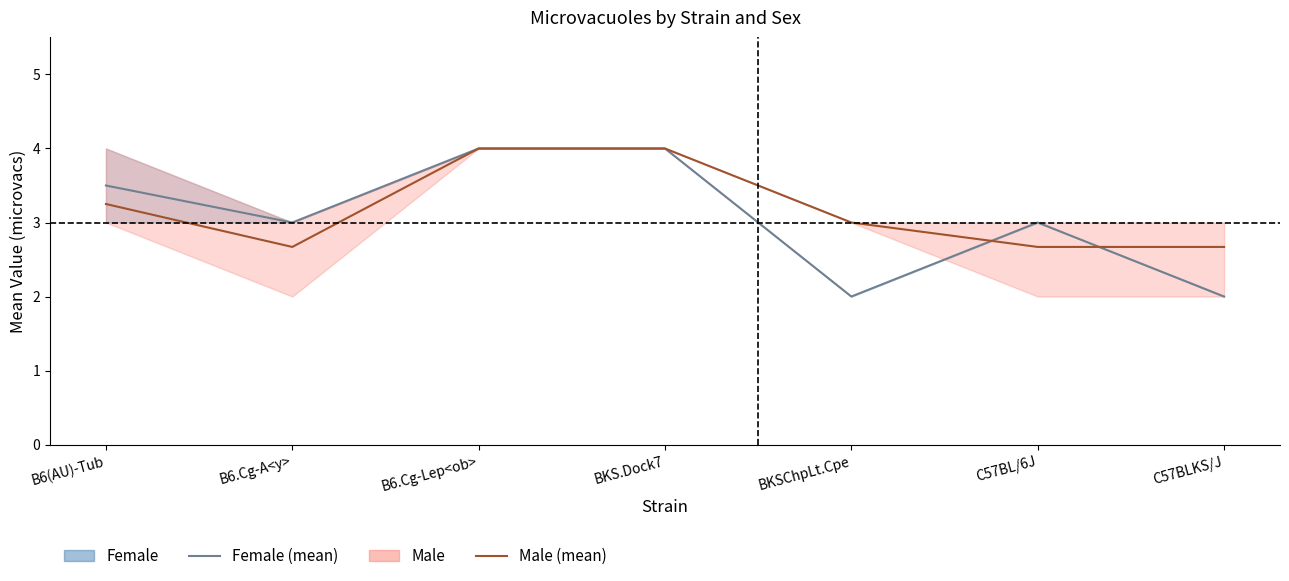

How many lines are shown in the chart?

2